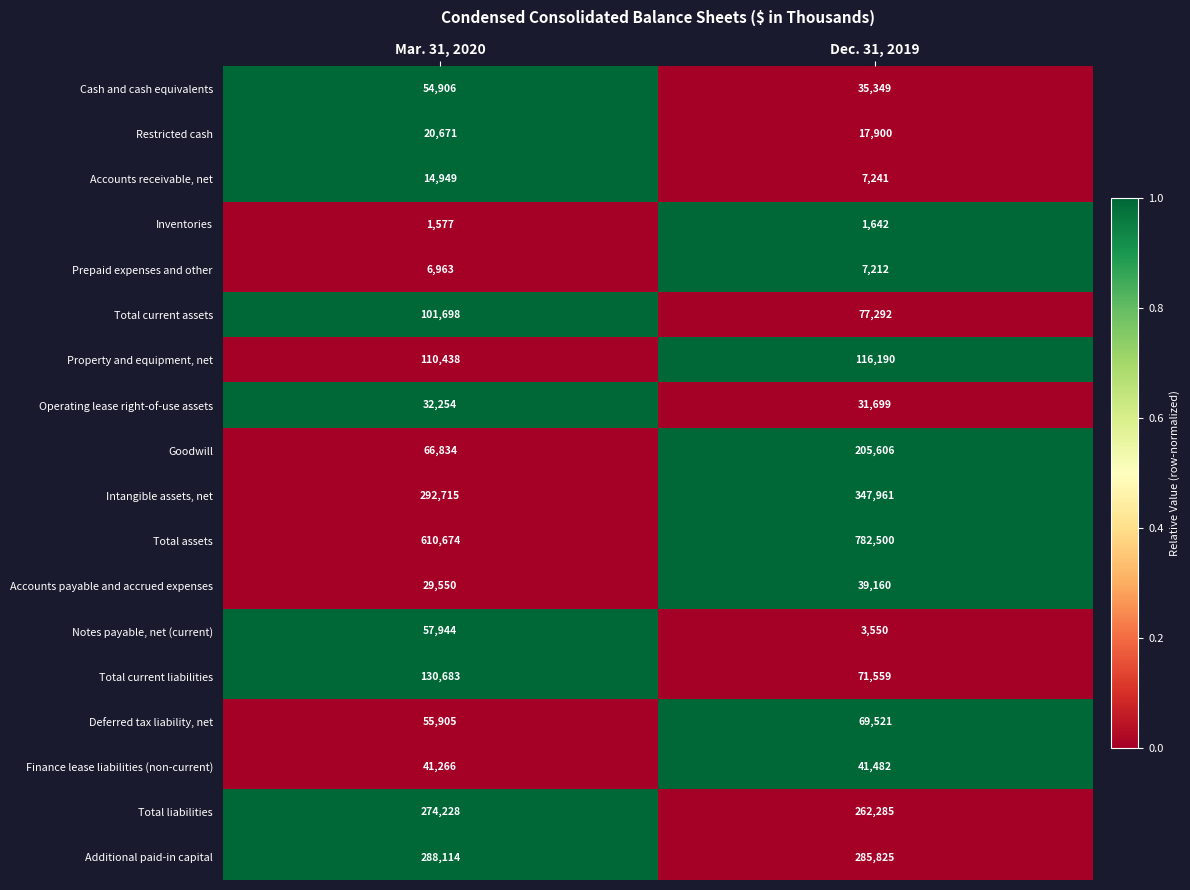

At which label is Cash and cash equivalents closest to 45127?

Dec. 31, 2019